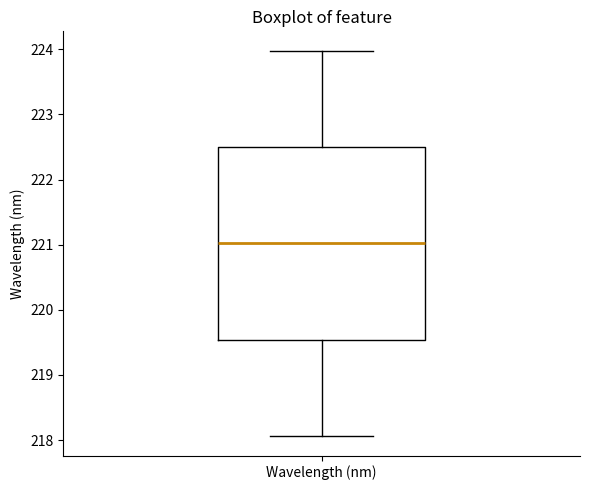

Read this box plot against the y-axis: the position of the median line, the range covered by the box, and the ends of both whiskers. The values are not printed on the chart, so give them approximately, as read against the axis.

median 221.0, box 219.5 to 222.5, whiskers 218.1 to 224.0